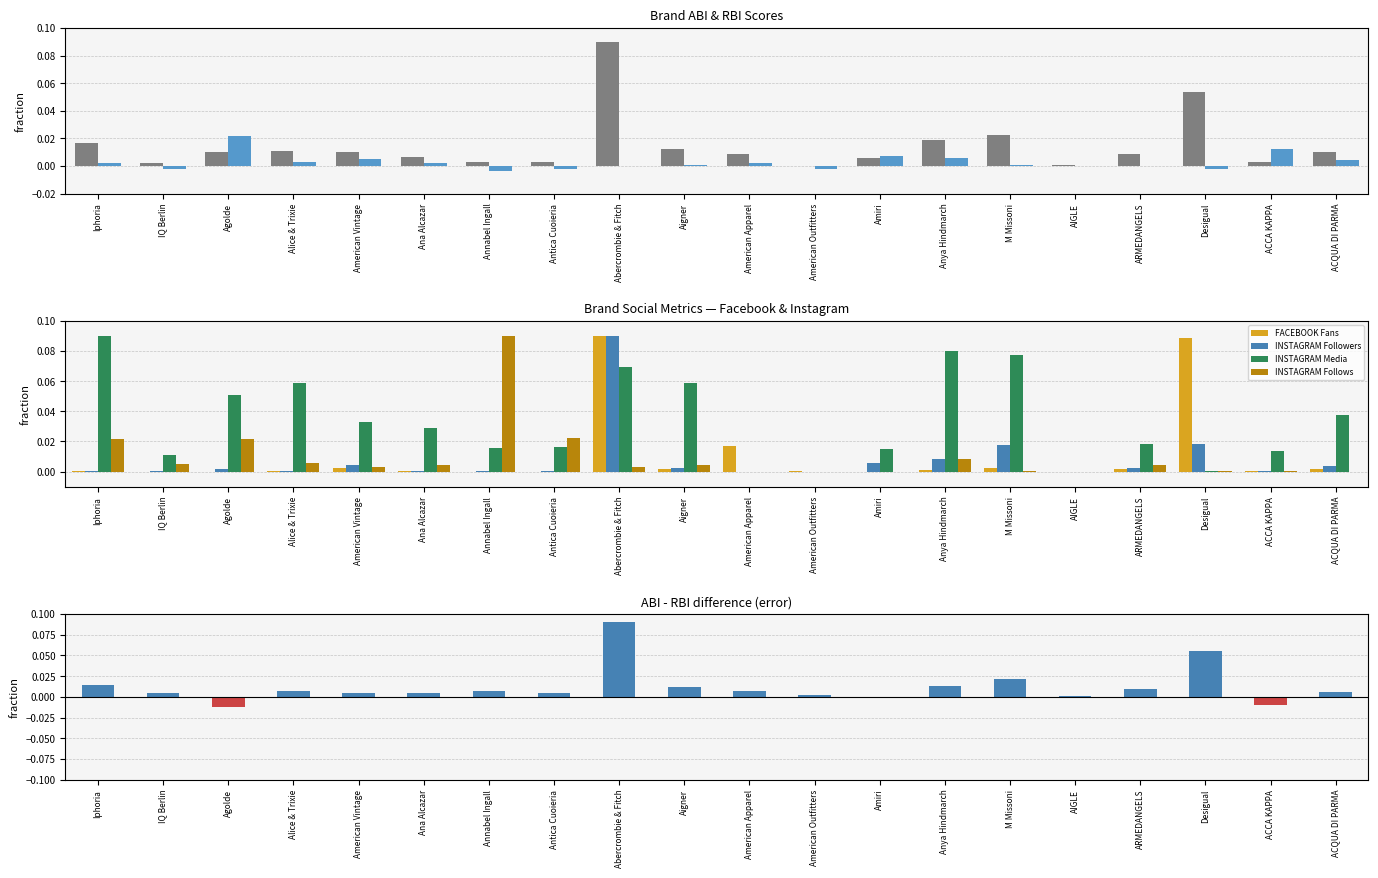

List the series in order of their peak value, highest first.

ABI, INSTAGRAM Followers, INSTAGRAM Media, FACEBOOK Fans, INSTAGRAM Follows, RBI